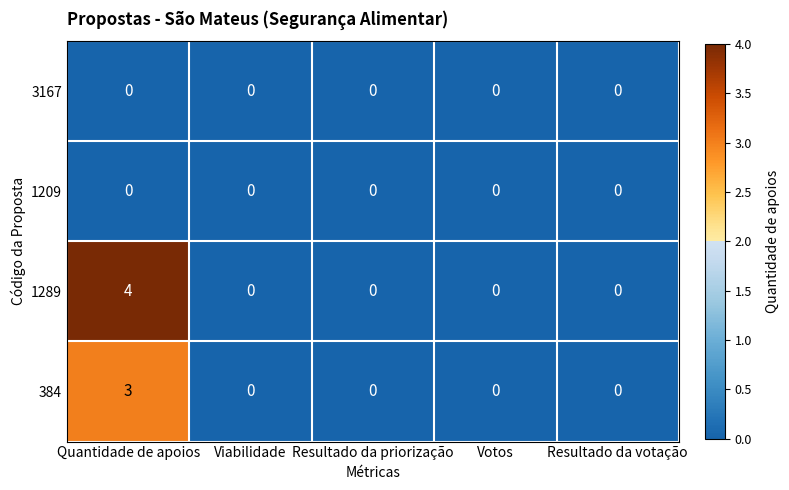

Reading right to left, extract all data points from this chart.

3167: Resultado da votação=0	Votos=0	Resultado da priorização=0	Viabilidade=0	Quantidade de apoios=0
1209: Resultado da votação=0	Votos=0	Resultado da priorização=0	Viabilidade=0	Quantidade de apoios=0
1289: Resultado da votação=0	Votos=0	Resultado da priorização=0	Viabilidade=0	Quantidade de apoios=4
384: Resultado da votação=0	Votos=0	Resultado da priorização=0	Viabilidade=0	Quantidade de apoios=3